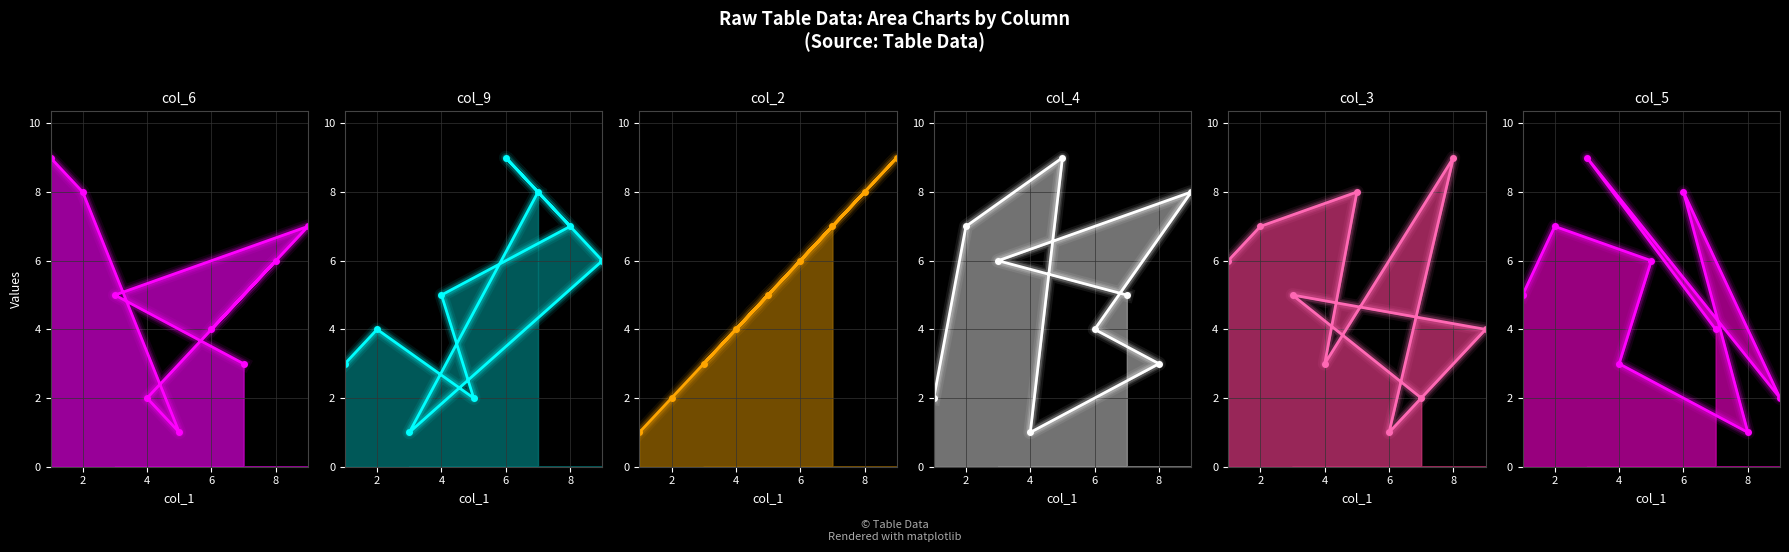

Count the number of data series in this chart.

6